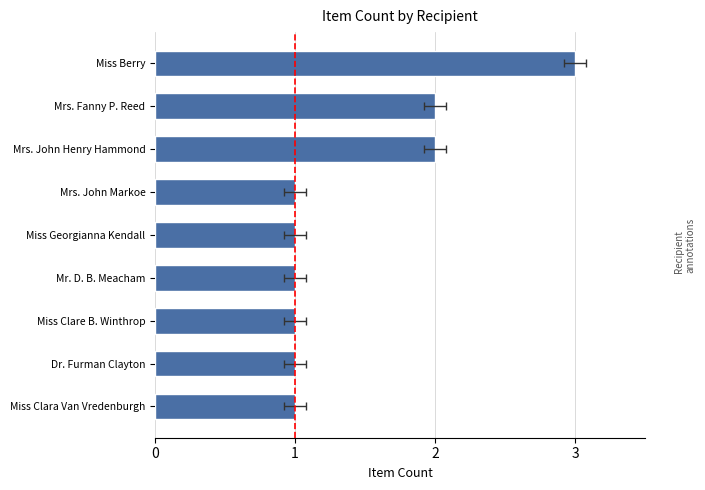

What is the minimum value shown in the chart?

1